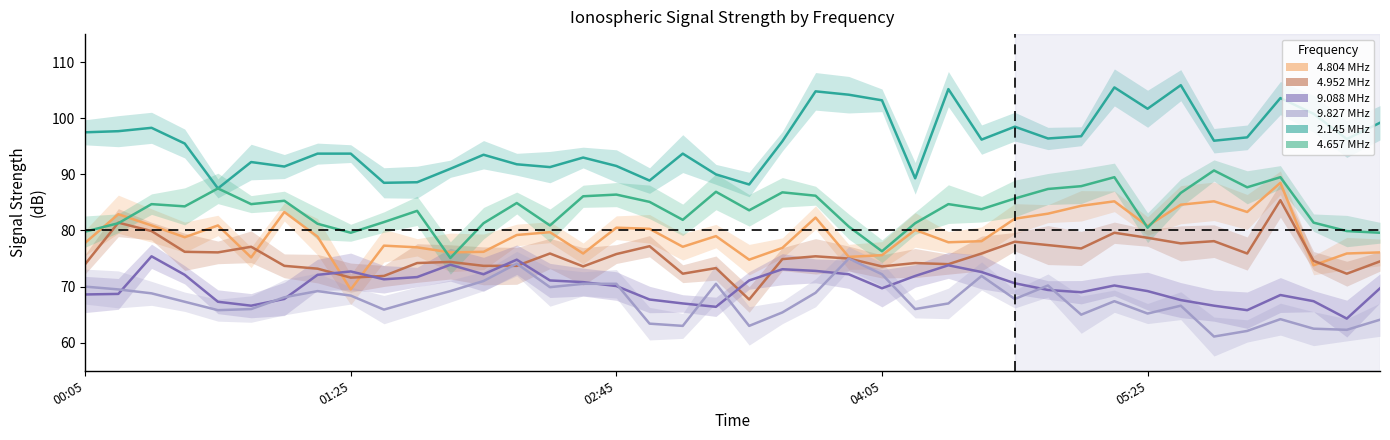

What is the difference between the 9.088 values at 1999/09/22 04:15 and 1999/09/22 01:15?

0.2